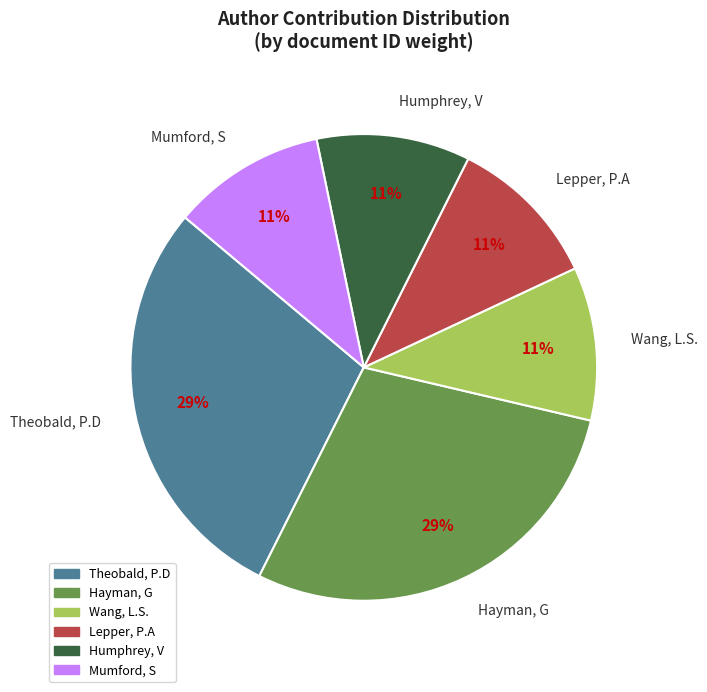

True or false: Lepper, P.A accounts for 1% of the total.

False